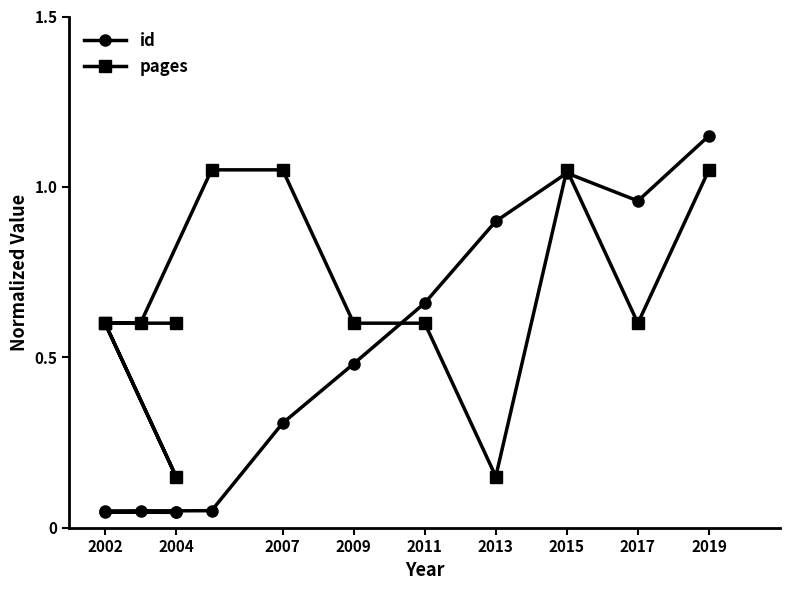

What is the value of the pages point at the 1st from the left?

0.6